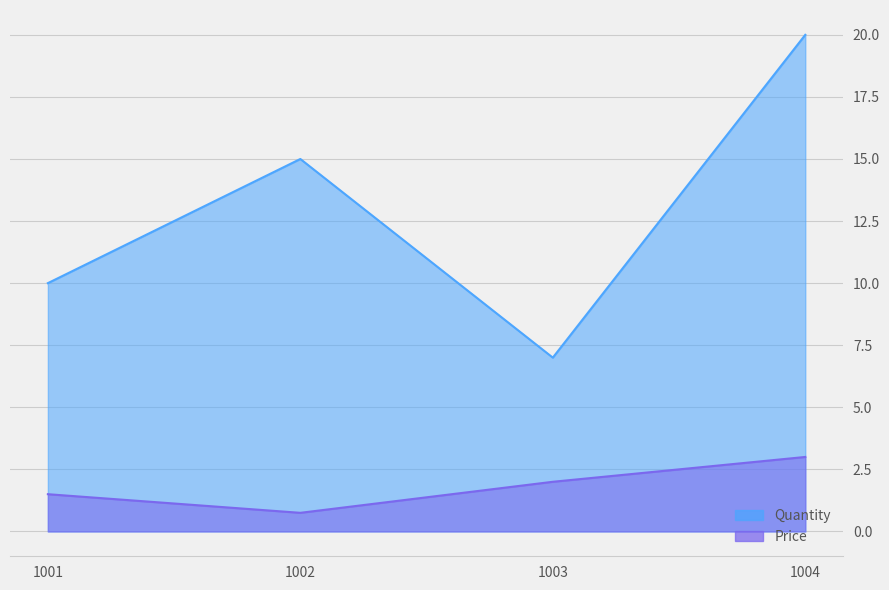

At which category is the sum across all series the highest?

1004